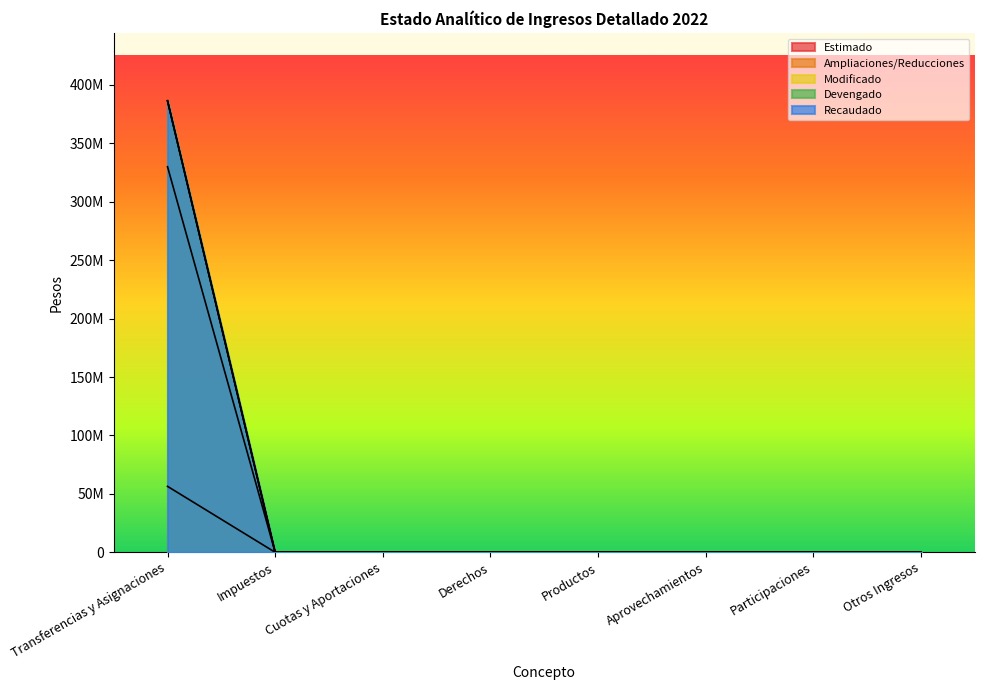

Between Participaciones and Impuestos, which is larger?

Participaciones